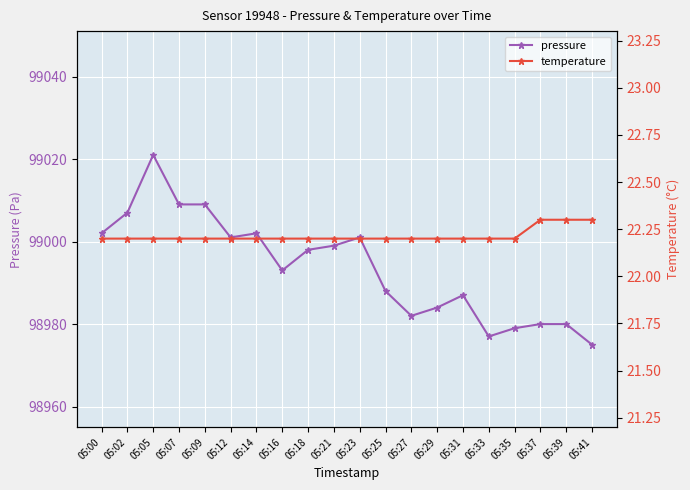

Is the value of temperature at 05:16 greater than the value of pressure at 05:16?

No